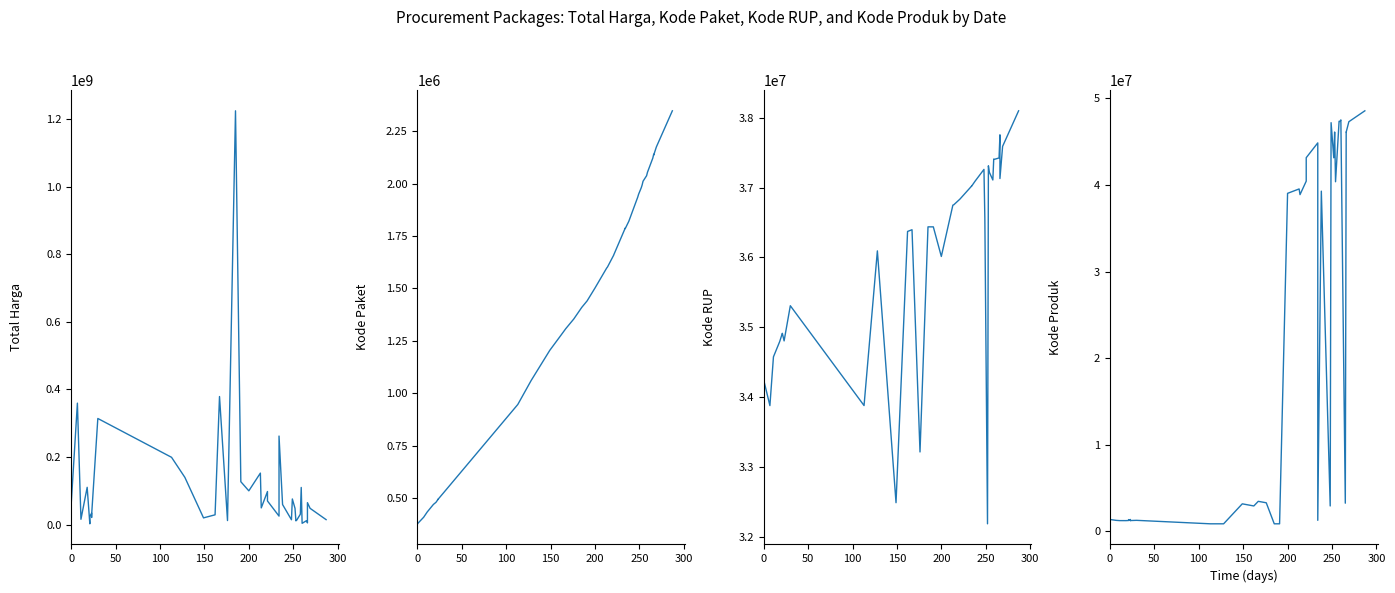

Rank the series by their maximum value, from highest to lowest.

Total Harga, Kode Produk, Kode RUP, Kode Paket